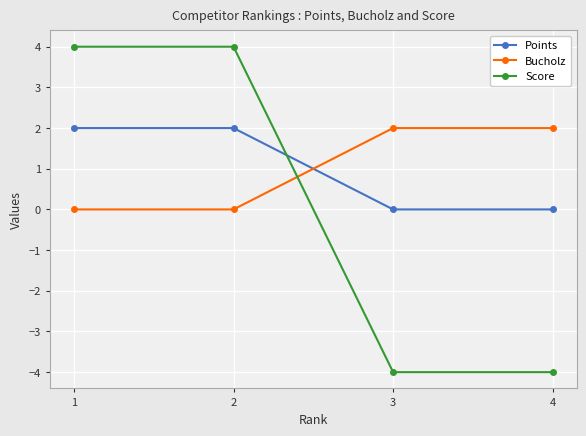

Reading right to left, extract all data points from this chart.

Points: 0	0	2	2
Bucholz: 2	2	0	0
Score: -4	-4	4	4